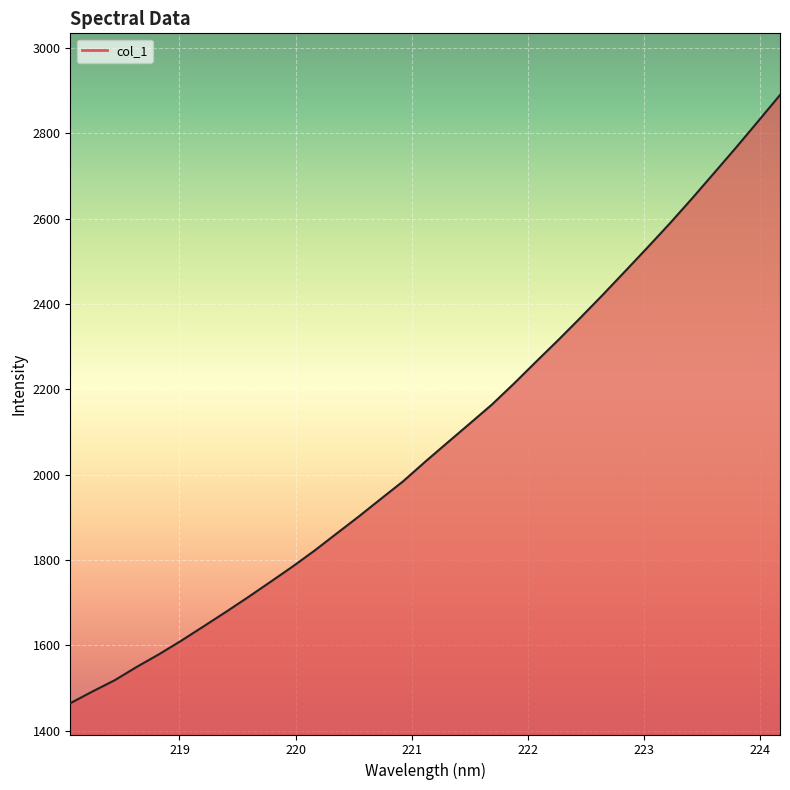

How many categories are shown in the chart?

33